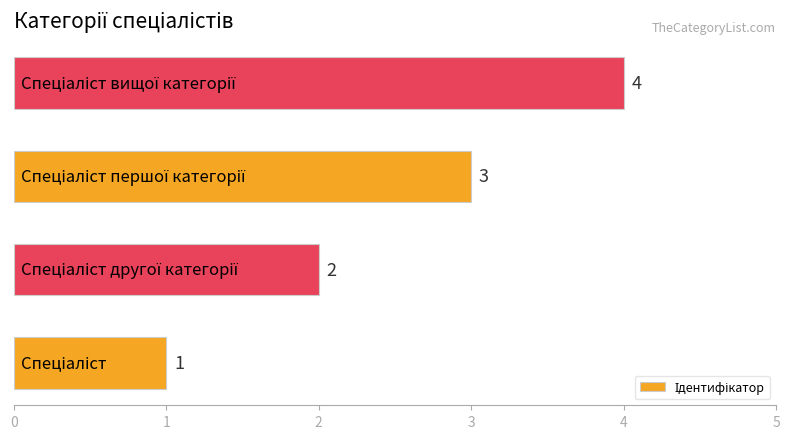

What is the greatest value displayed?

4